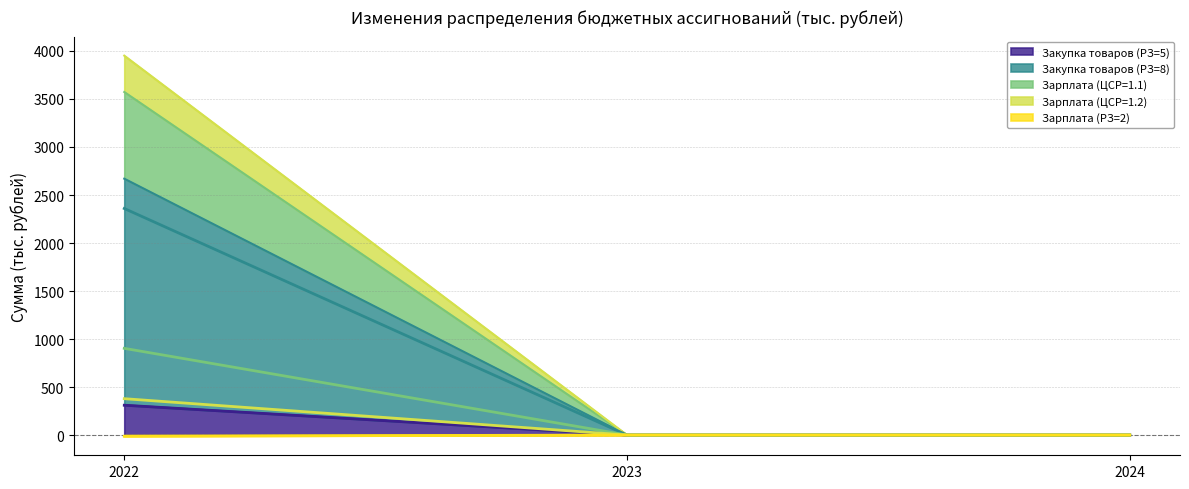

Which series has the largest total across all categories?

Закупка товаров (РЗ=8) (линия)